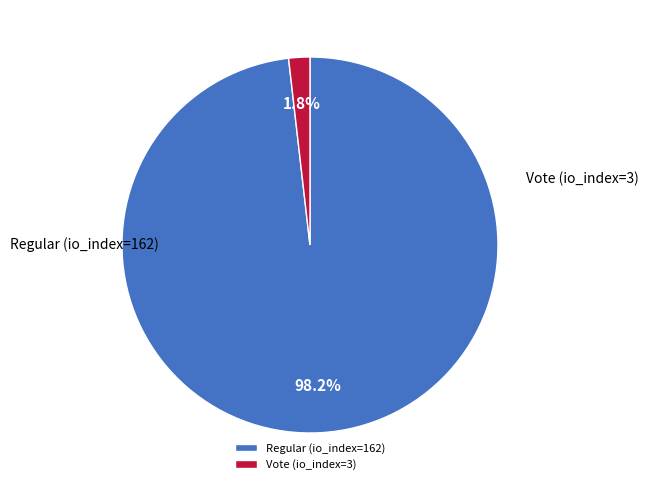

What is the largest slice in the pie chart?

Regular (io_index=162)